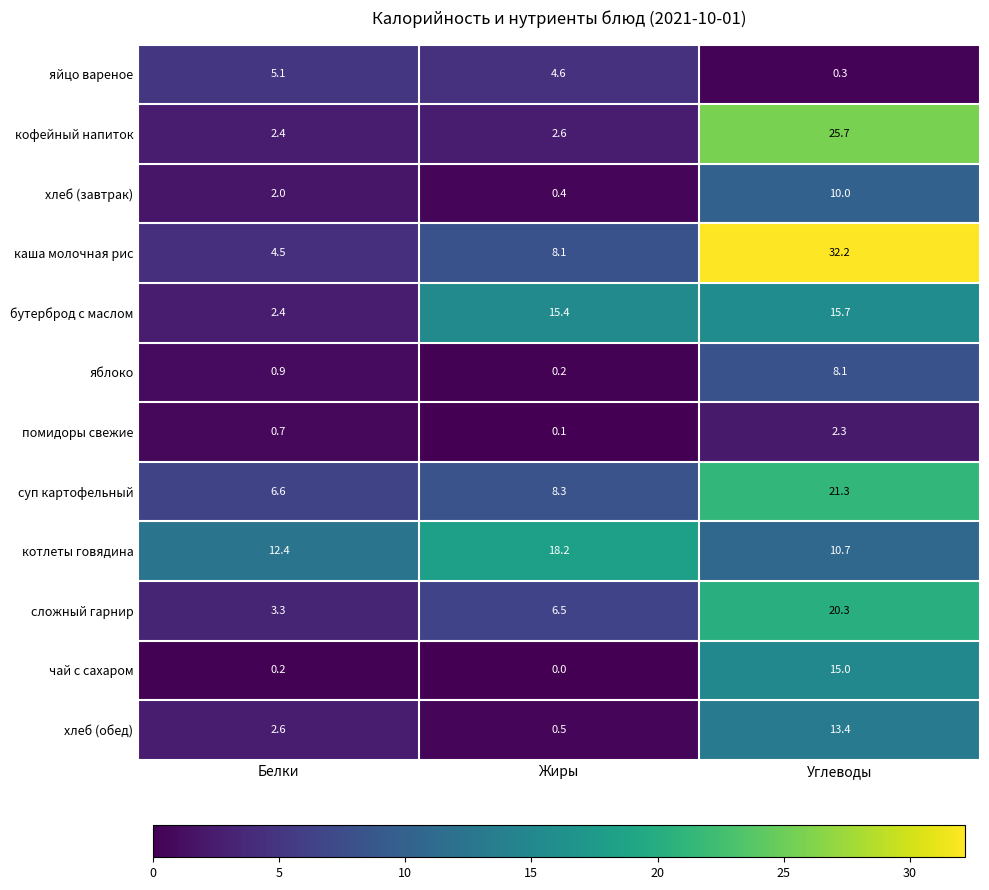

Is it true that хлеб (завтрак) equals 5.1 at Углеводы?

False